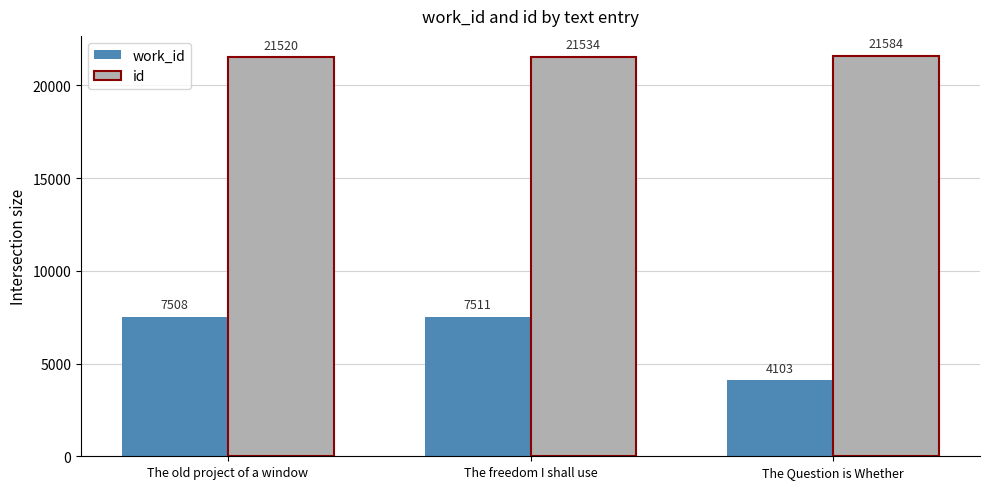

List the series in order of their peak value, lowest first.

work_id, id